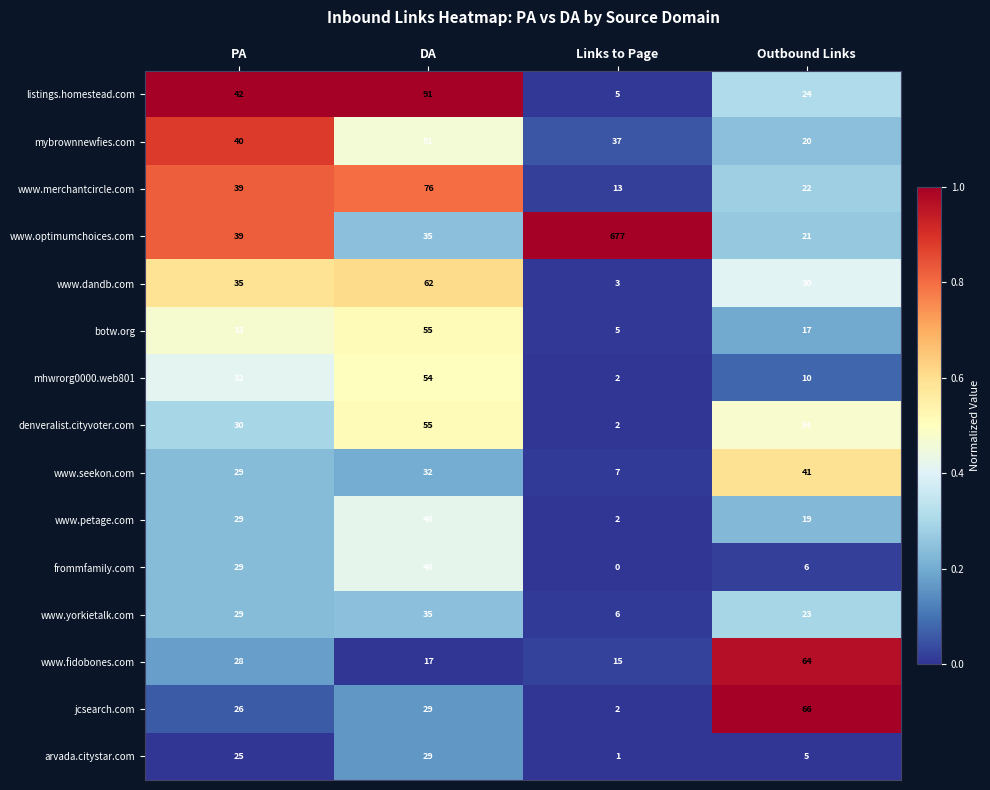

True or false: www.dandb.com has a value of 35 at PA.

True